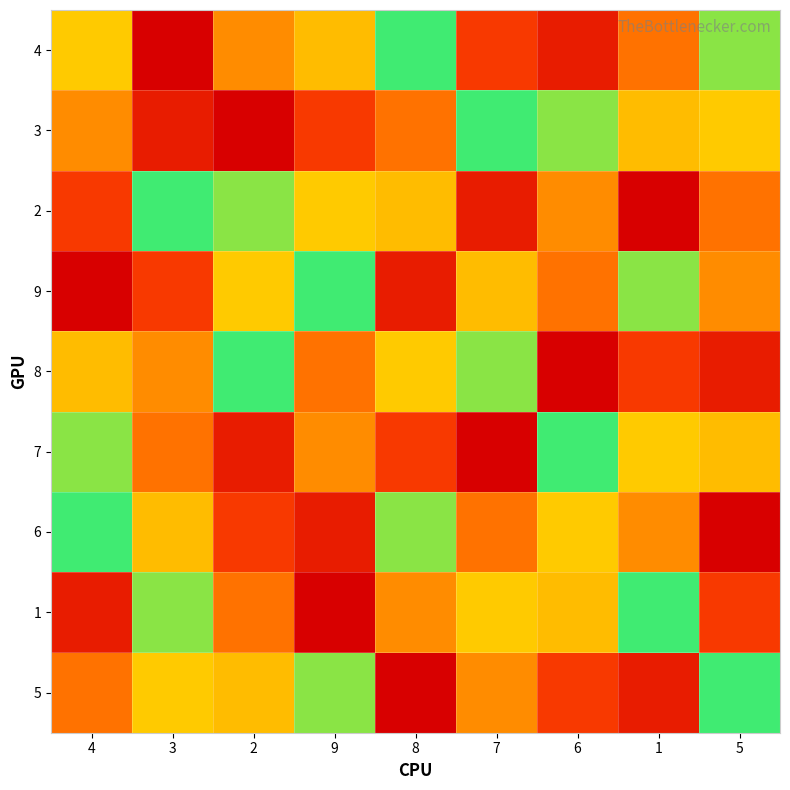

What is the difference between the highest and lowest values at 6?

8